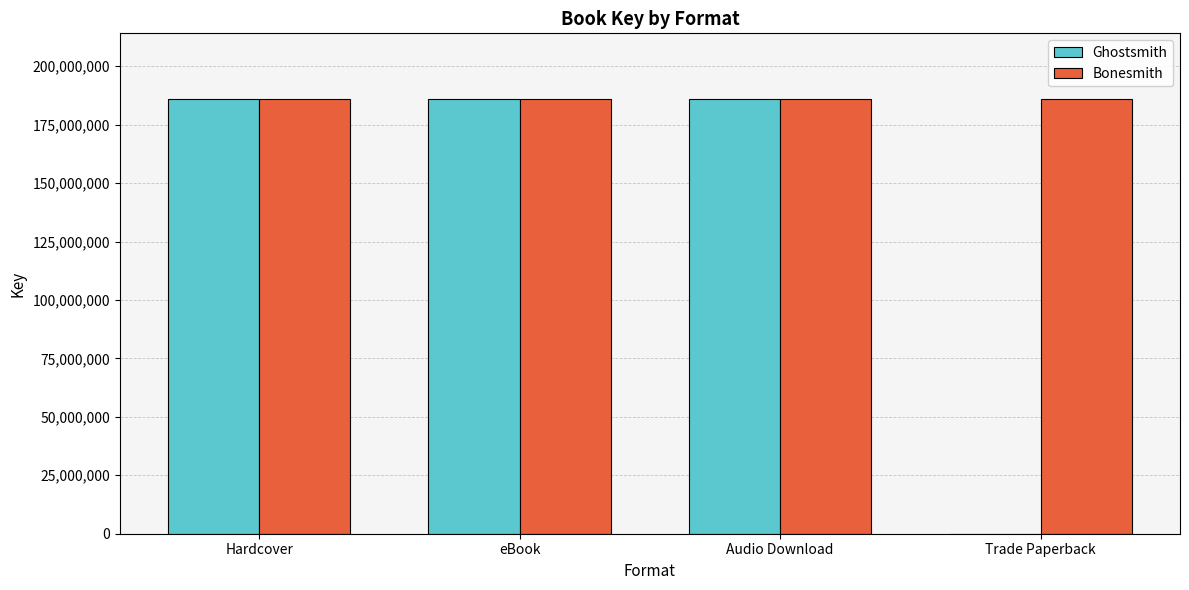

Are the bars grouped side by side (vs. stacked)?

Yes